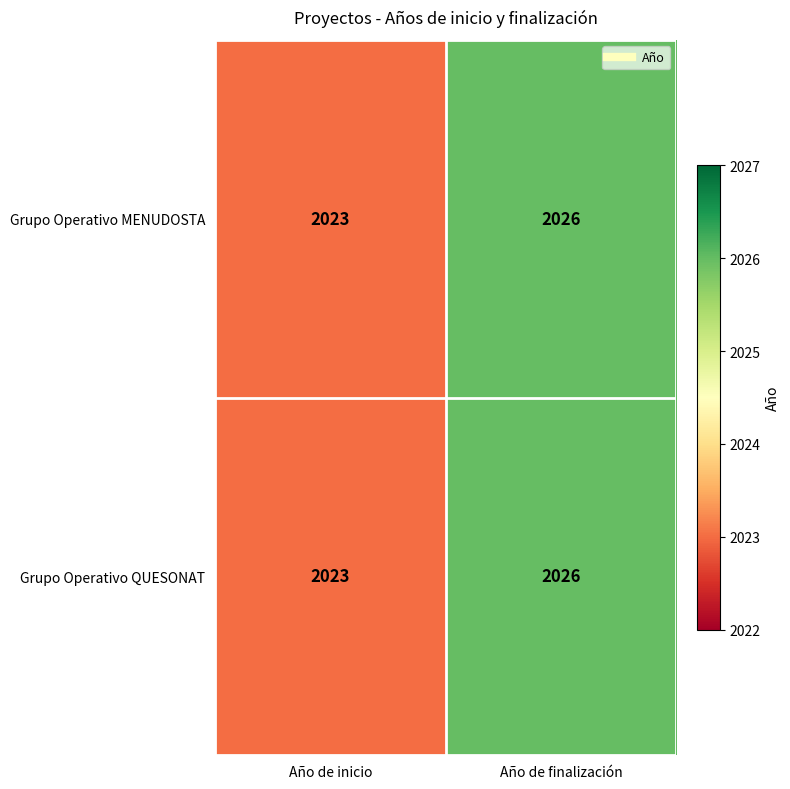

Reading right to left, transcribe all the data shown in this chart.

Grupo Operativo MENUDOSTA: Año de finalización=2026	Año de inicio=2023
Grupo Operativo QUESONAT: Año de finalización=2026	Año de inicio=2023